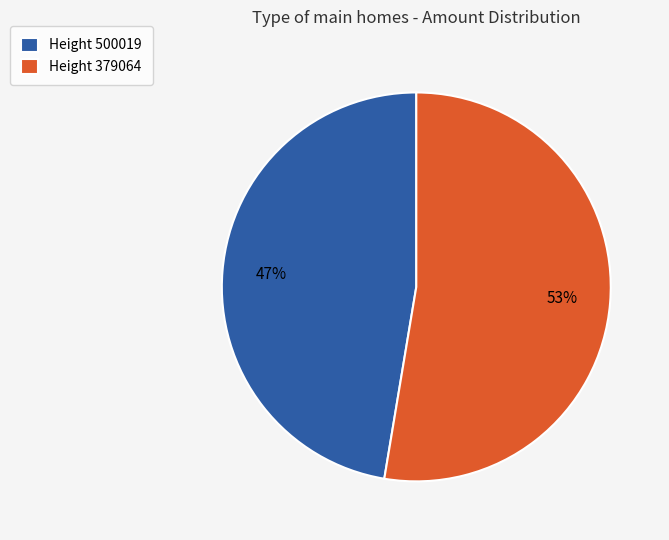

Is there a majority slice in this chart?

Yes